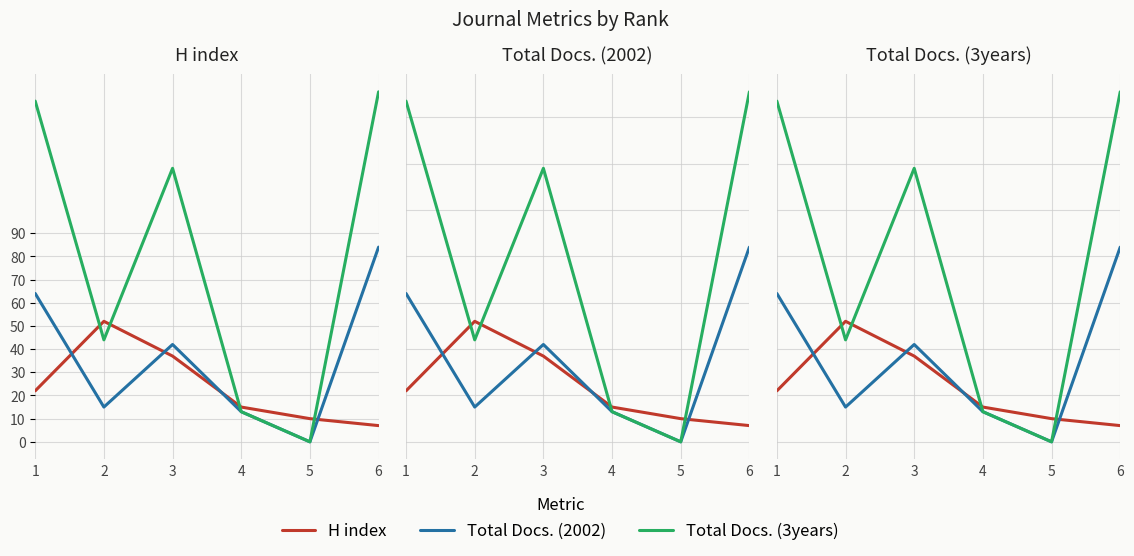

How many values in Total Docs. (3years) are above zero?

5